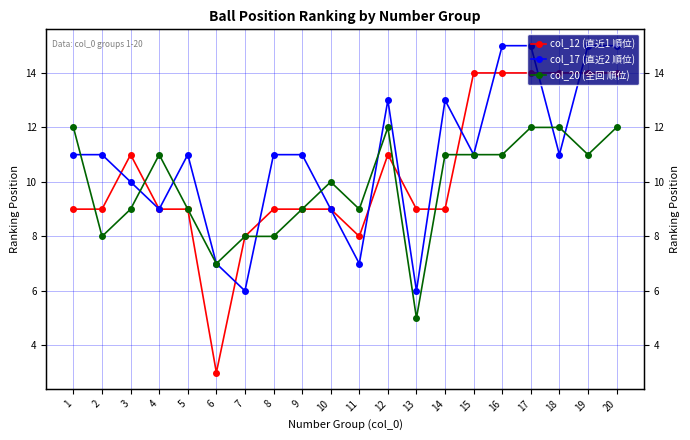

What is the average value of the col_20 (全回 順位) series?

10